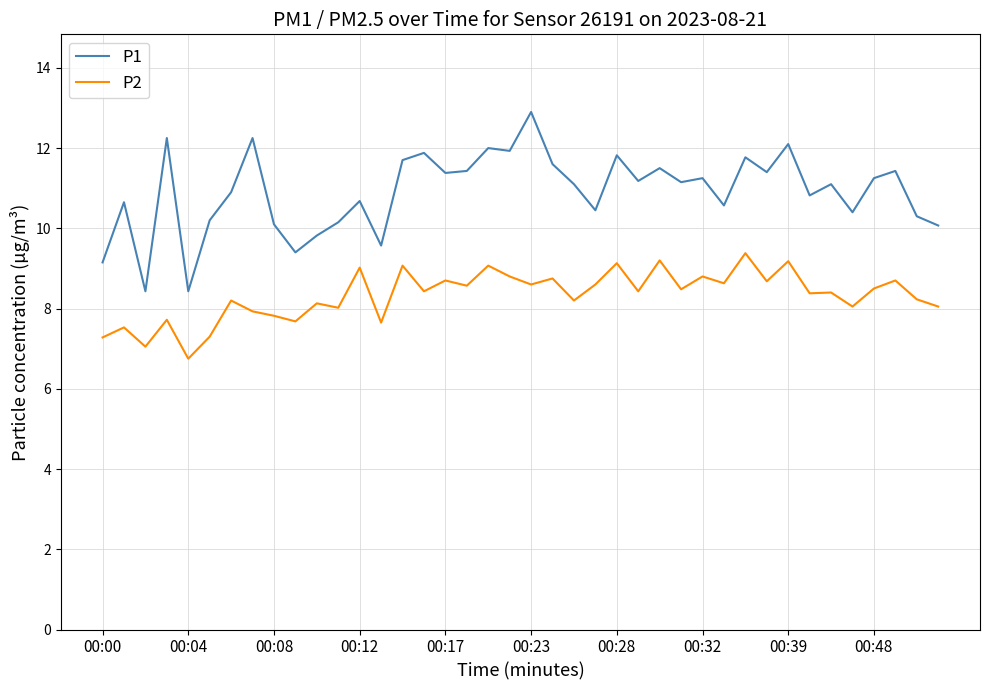

What is the difference between the maximum and minimum values in the P1 series?

4.5